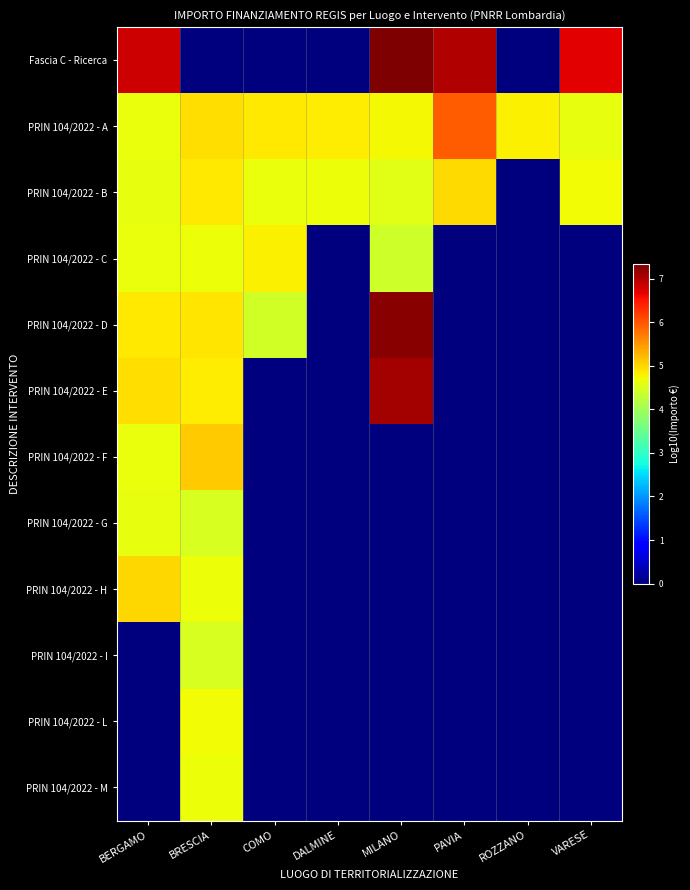

Rank the series at MILANO from highest to lowest value.

Fascia C - Ricerca, PRIN 104/2022 - D, PRIN 104/2022 - E, PRIN 104/2022 - A, PRIN 104/2022 - B, PRIN 104/2022 - C, PRIN 104/2022 - F, PRIN 104/2022 - G, PRIN 104/2022 - H, PRIN 104/2022 - I, PRIN 104/2022 - L, PRIN 104/2022 - M